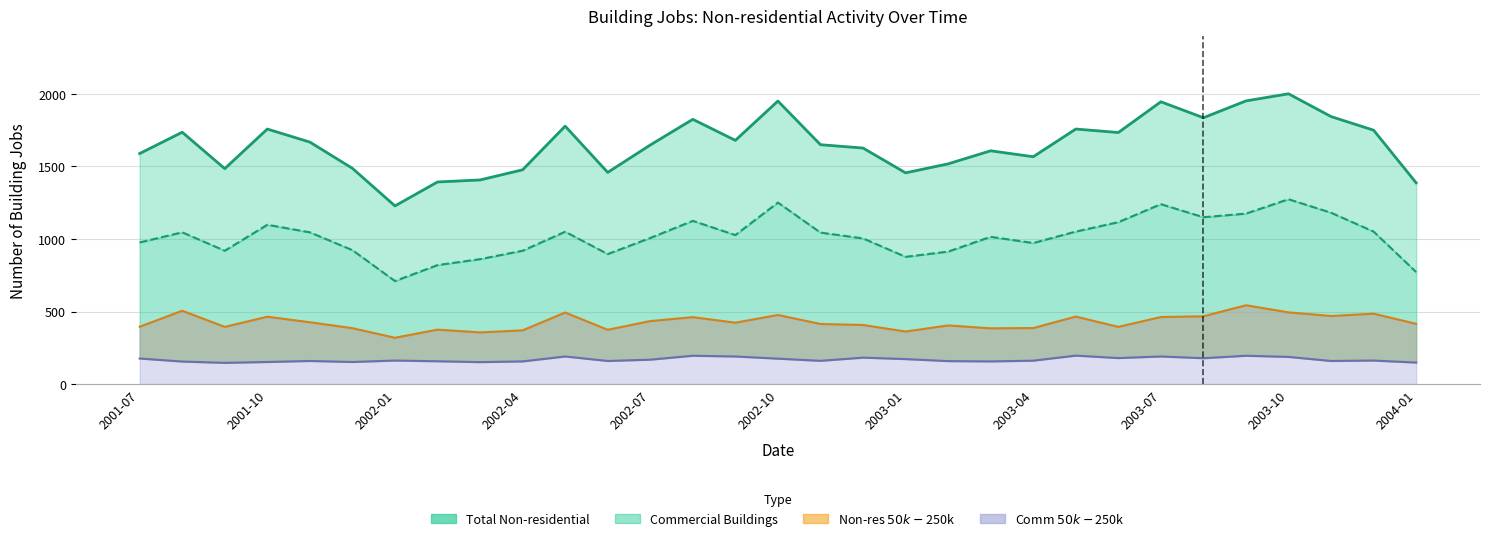

Which series has the largest total across all categories?

Total Non-residential